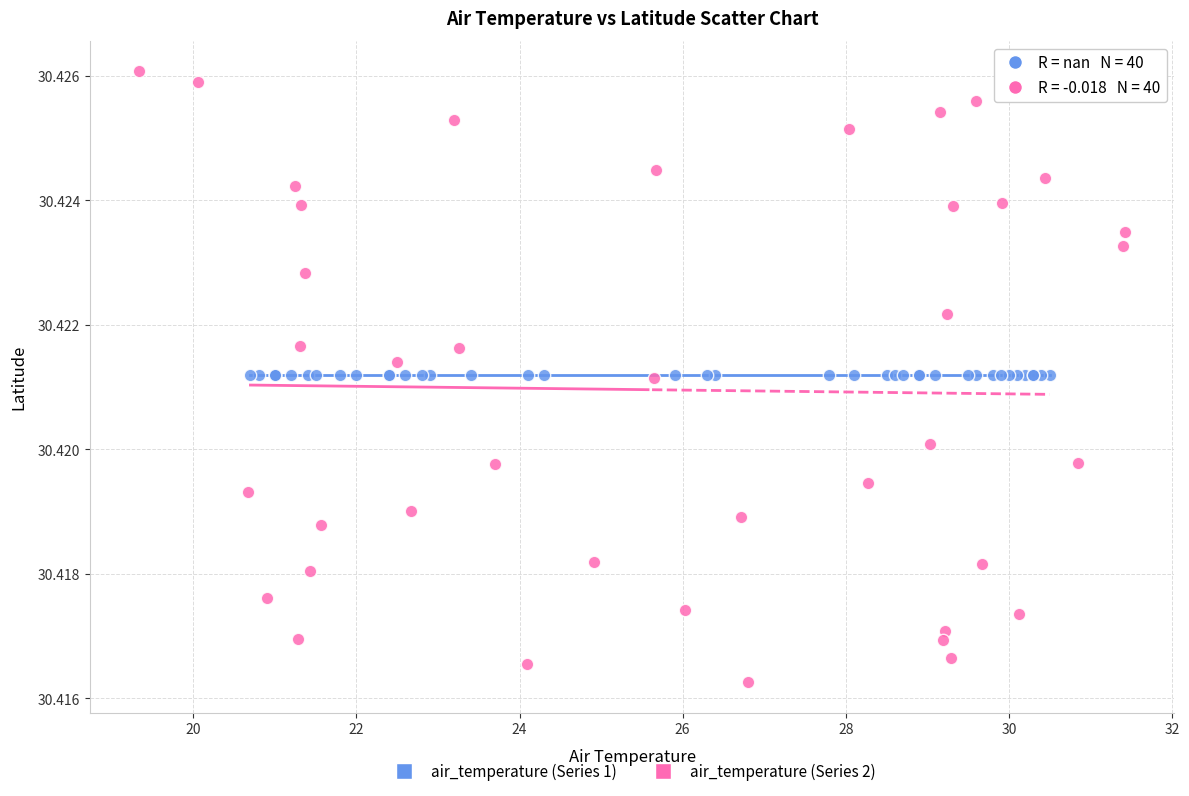

Which series reaches the maximum Y coordinate?

air_temperature (Series 2)